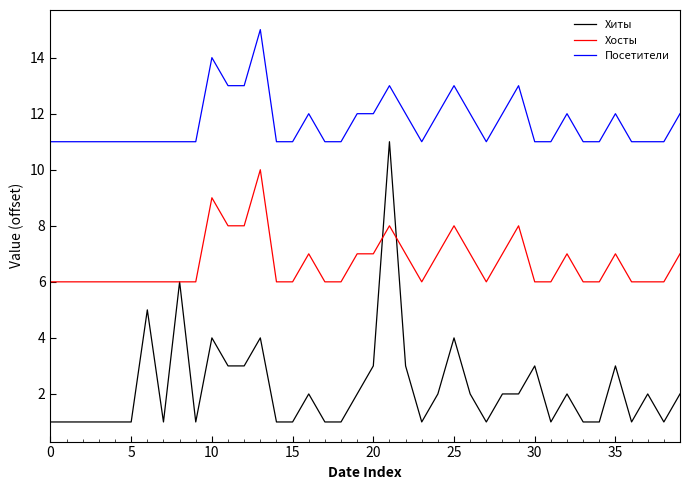

What is the greatest value displayed?

15